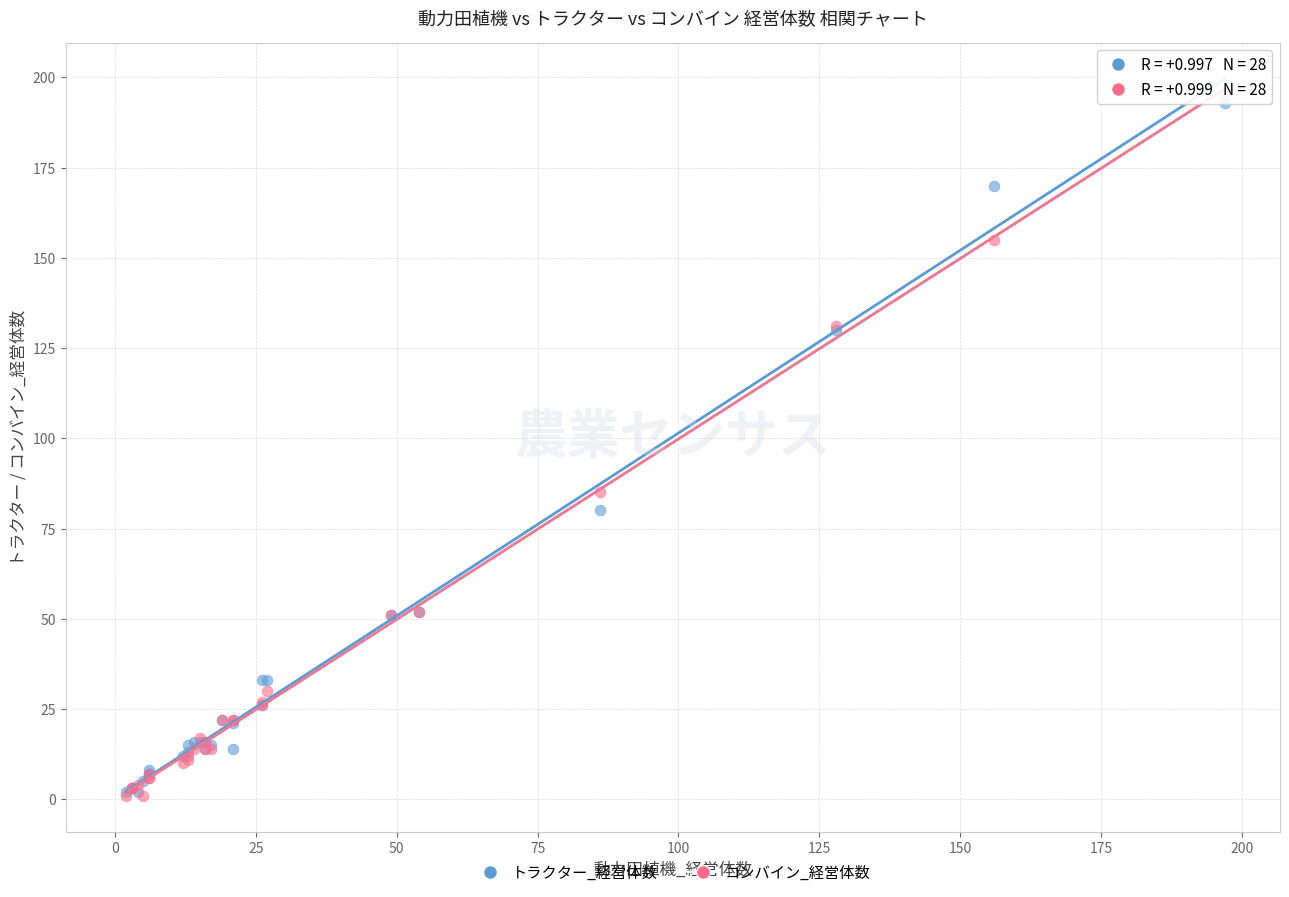

Which series has the largest Y range (max minus min)?

コンバイン_経営体数